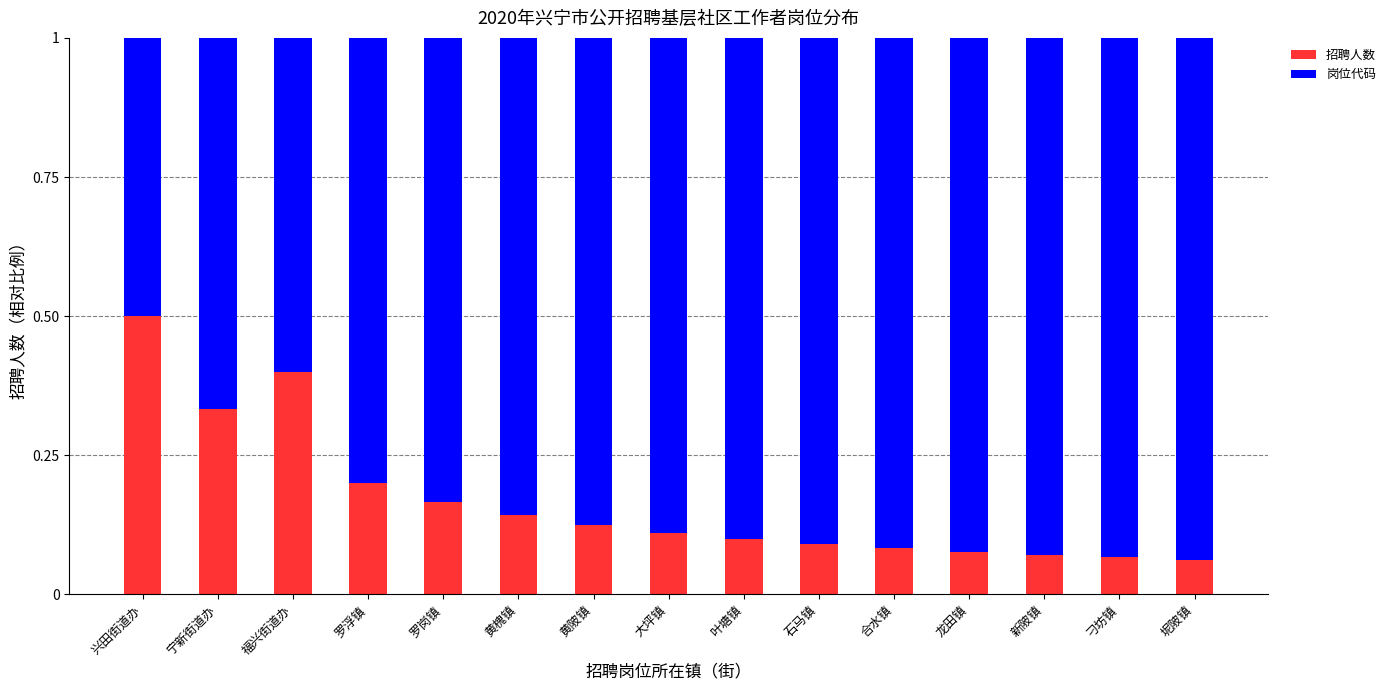

What is the total value across all series at 兴田街道办?

1.0